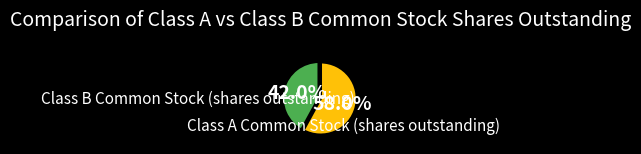

Is there a majority slice in this chart?

Yes